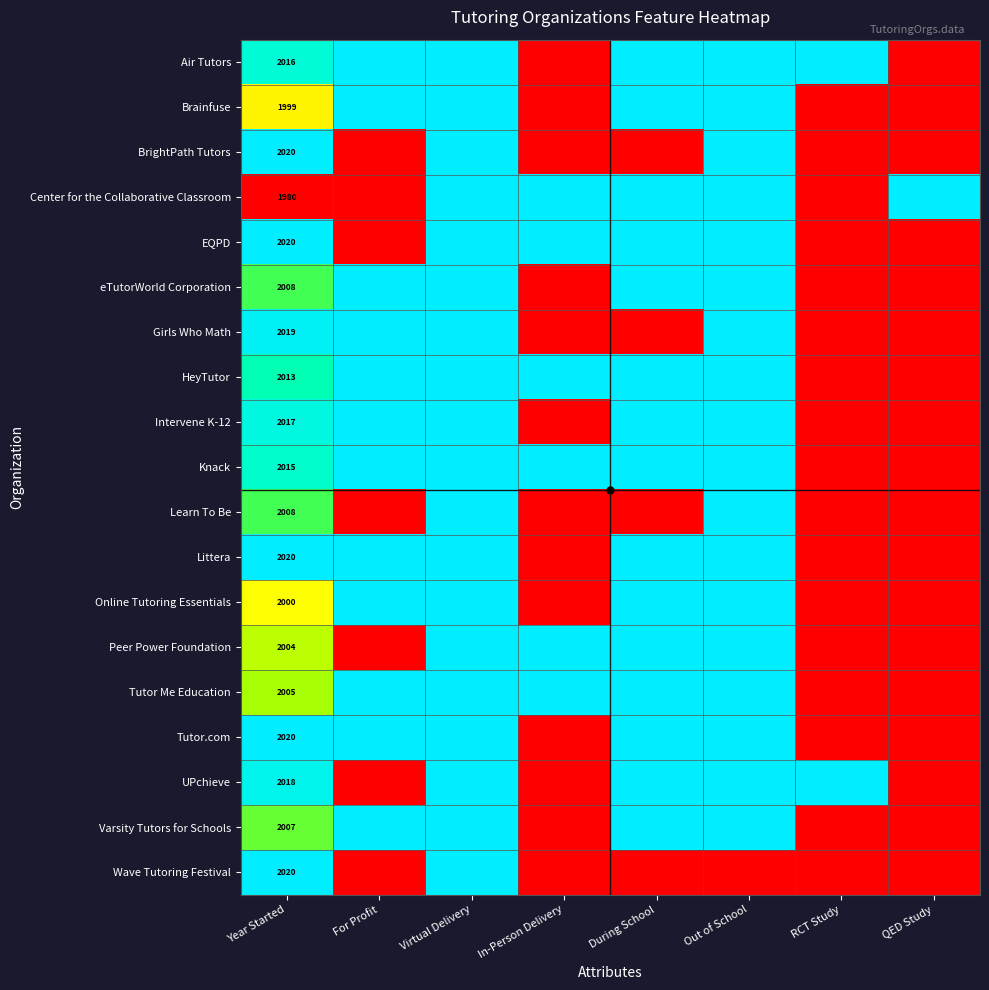

Count the number of data series in this chart.

19